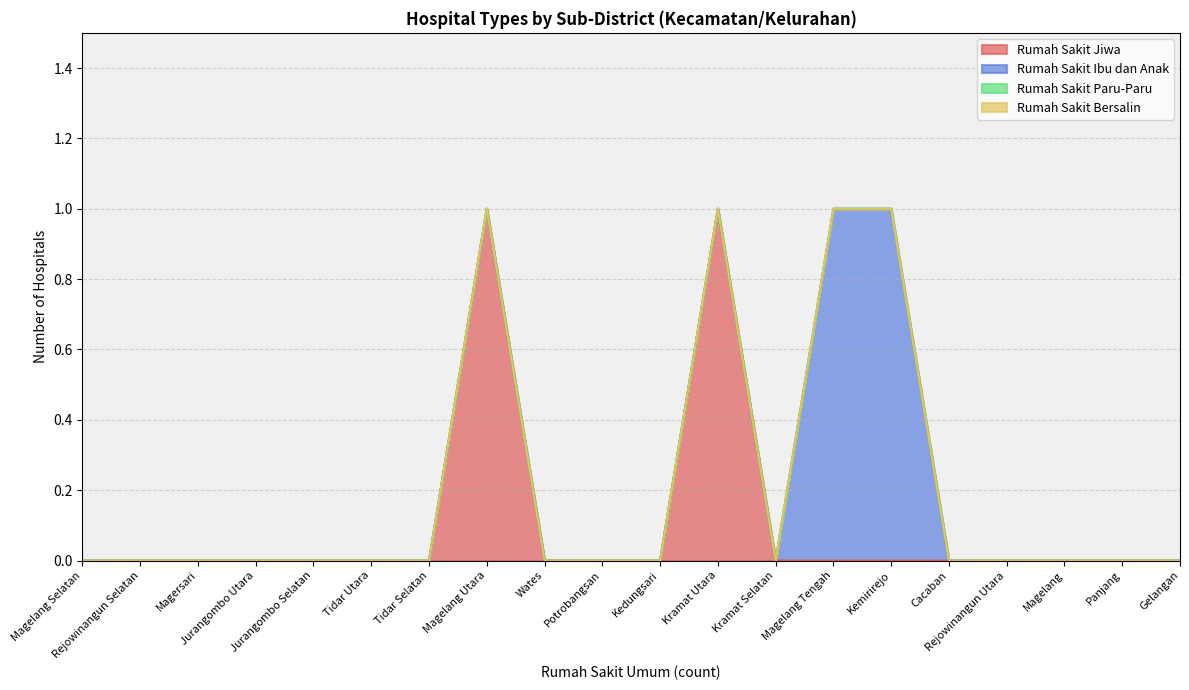

Reading left to right, list all the values displayed in this chart.

Rumah Sakit Jiwa: Magelang Selatan=0	Rejowinangun Selatan=0	Magersari=0	Jurangombo Utara=0	Jurangombo Selatan=0	Tidar Utara=0	Tidar Selatan=0	Magelang Utara=1	Wates=0	Potrobangsan=0	Kedungsari=0	Kramat Utara=1	Kramat Selatan=0	Magelang Tengah=0	Kemirirejo=0	Cacaban=0	Rejowinangun Utara=0	Magelang=0	Panjang=0	Gelangan=0
Rumah Sakit Ibu dan Anak: Magelang Selatan=0	Rejowinangun Selatan=0	Magersari=0	Jurangombo Utara=0	Jurangombo Selatan=0	Tidar Utara=0	Tidar Selatan=0	Magelang Utara=0	Wates=0	Potrobangsan=0	Kedungsari=0	Kramat Utara=0	Kramat Selatan=0	Magelang Tengah=1	Kemirirejo=1	Cacaban=0	Rejowinangun Utara=0	Magelang=0	Panjang=0	Gelangan=0
Rumah Sakit Paru-Paru: Magelang Selatan=0	Rejowinangun Selatan=0	Magersari=0	Jurangombo Utara=0	Jurangombo Selatan=0	Tidar Utara=0	Tidar Selatan=0	Magelang Utara=0	Wates=0	Potrobangsan=0	Kedungsari=0	Kramat Utara=0	Kramat Selatan=0	Magelang Tengah=0	Kemirirejo=0	Cacaban=0	Rejowinangun Utara=0	Magelang=0	Panjang=0	Gelangan=0
Rumah Sakit Bersalin: Magelang Selatan=0	Rejowinangun Selatan=0	Magersari=0	Jurangombo Utara=0	Jurangombo Selatan=0	Tidar Utara=0	Tidar Selatan=0	Magelang Utara=0	Wates=0	Potrobangsan=0	Kedungsari=0	Kramat Utara=0	Kramat Selatan=0	Magelang Tengah=0	Kemirirejo=0	Cacaban=0	Rejowinangun Utara=0	Magelang=0	Panjang=0	Gelangan=0